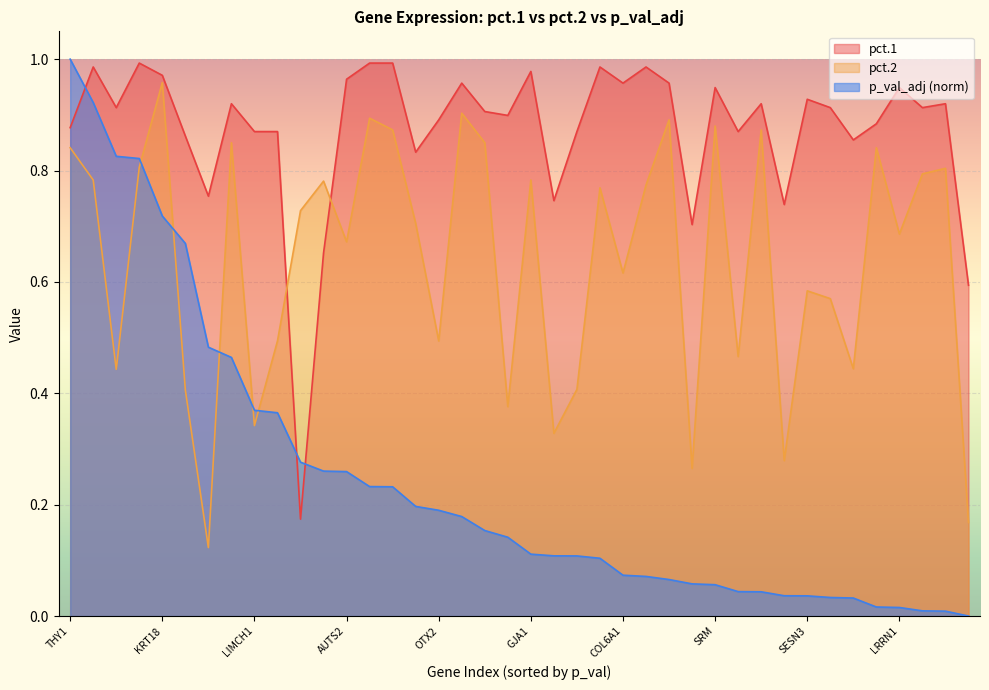

What is the average value of the pct.2 series?

0.6